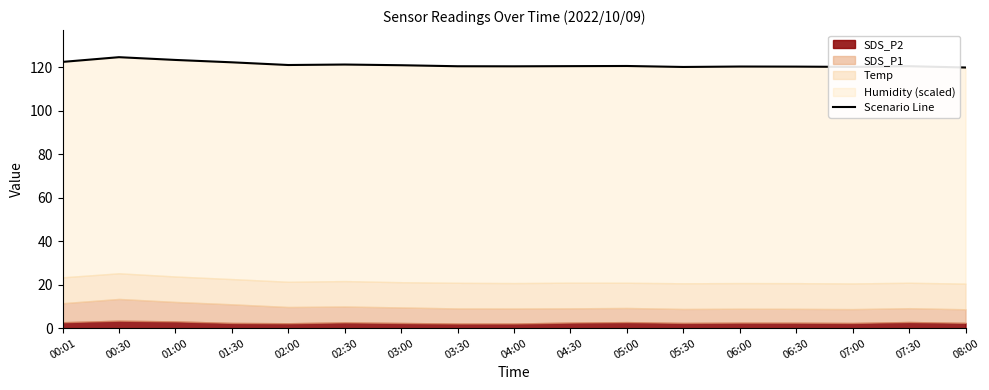

At which label does the data first exceed 120?

00:01